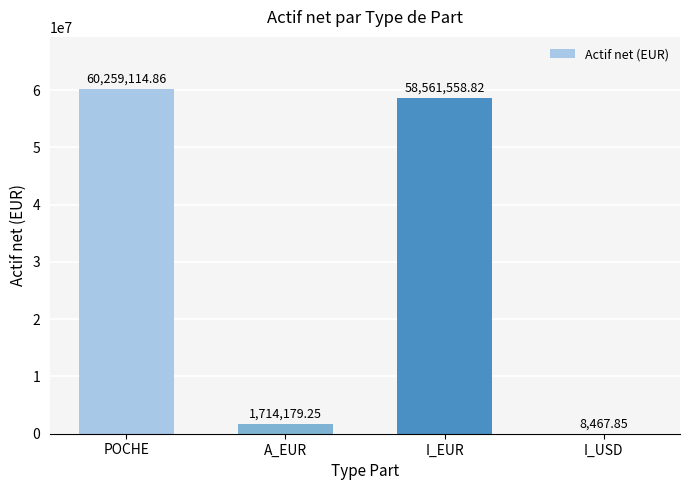

What is the sum of all values?

120543320.8